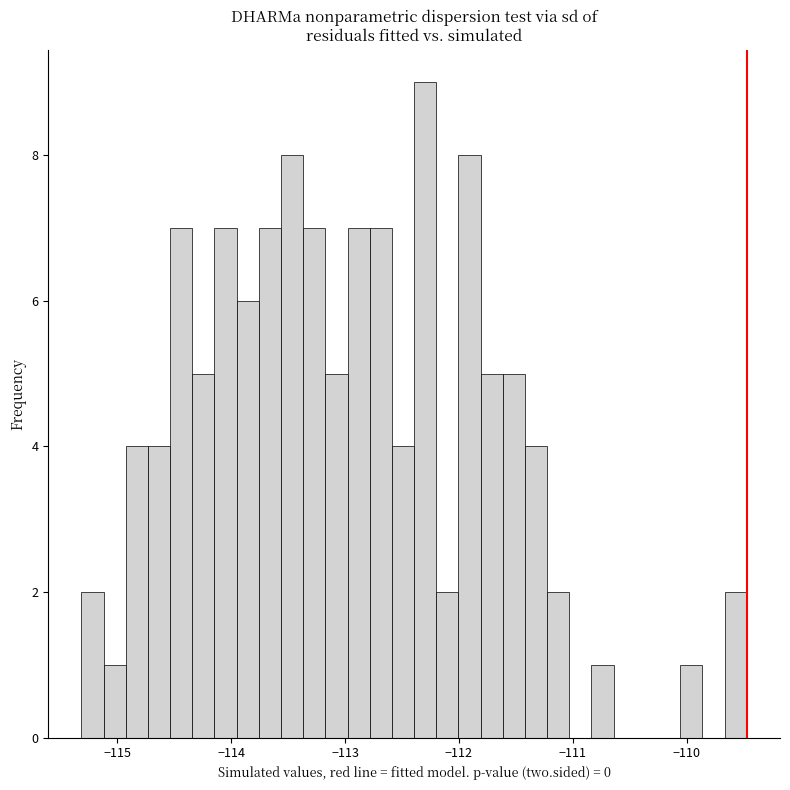

Read against the x-axis, roughly where is the centre of the tallest bar?

-112.3